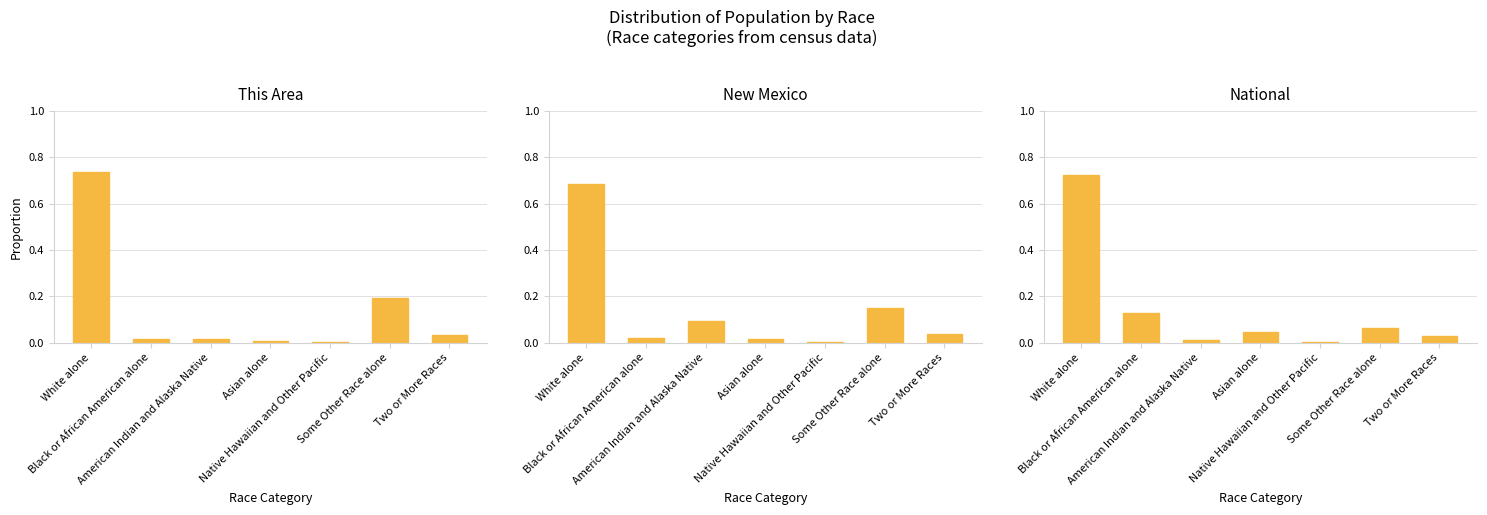

What is the sum of the This Area values at Black or African American alone and White alone?

0.8